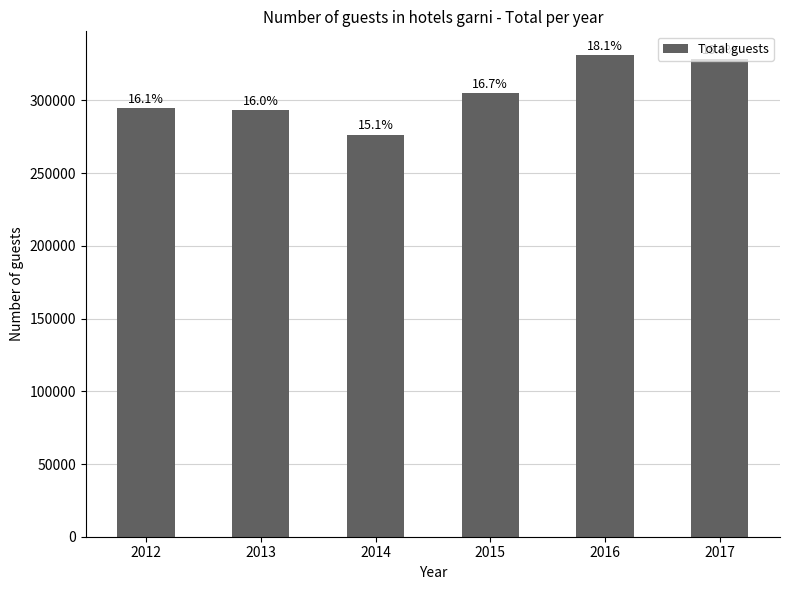

Reading right to left, list all the values displayed in this chart.

2017=328634	2016=331012	2015=305252	2014=276511	2013=293501	2012=294563